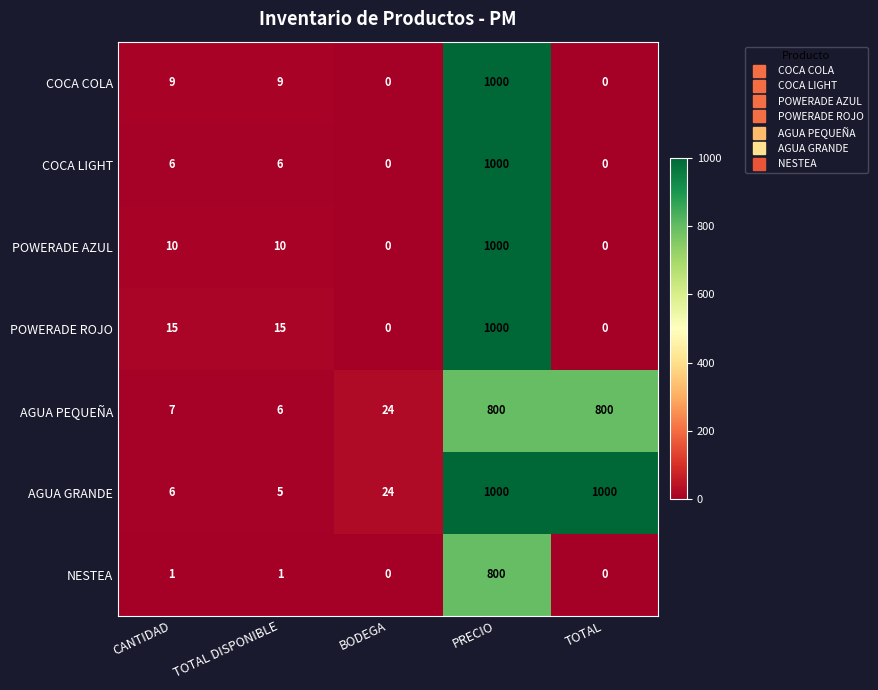

True or false: NESTEA has a value of 1 at TOTAL DISPONIBLE.

True